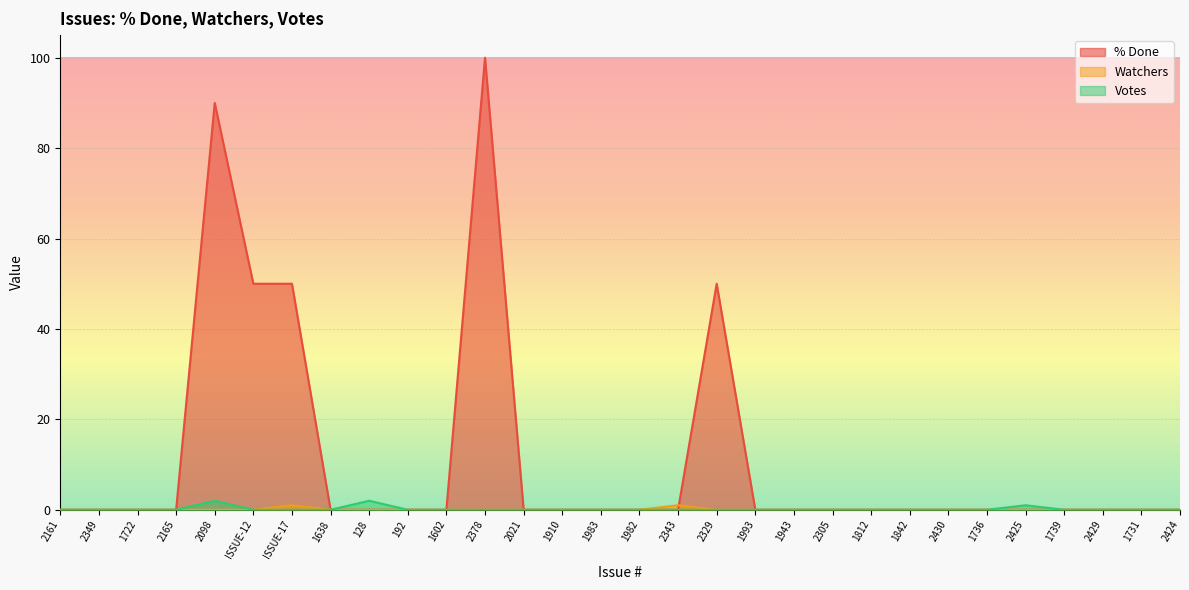

Which series changed the most between 2430 and 1736?

% Done